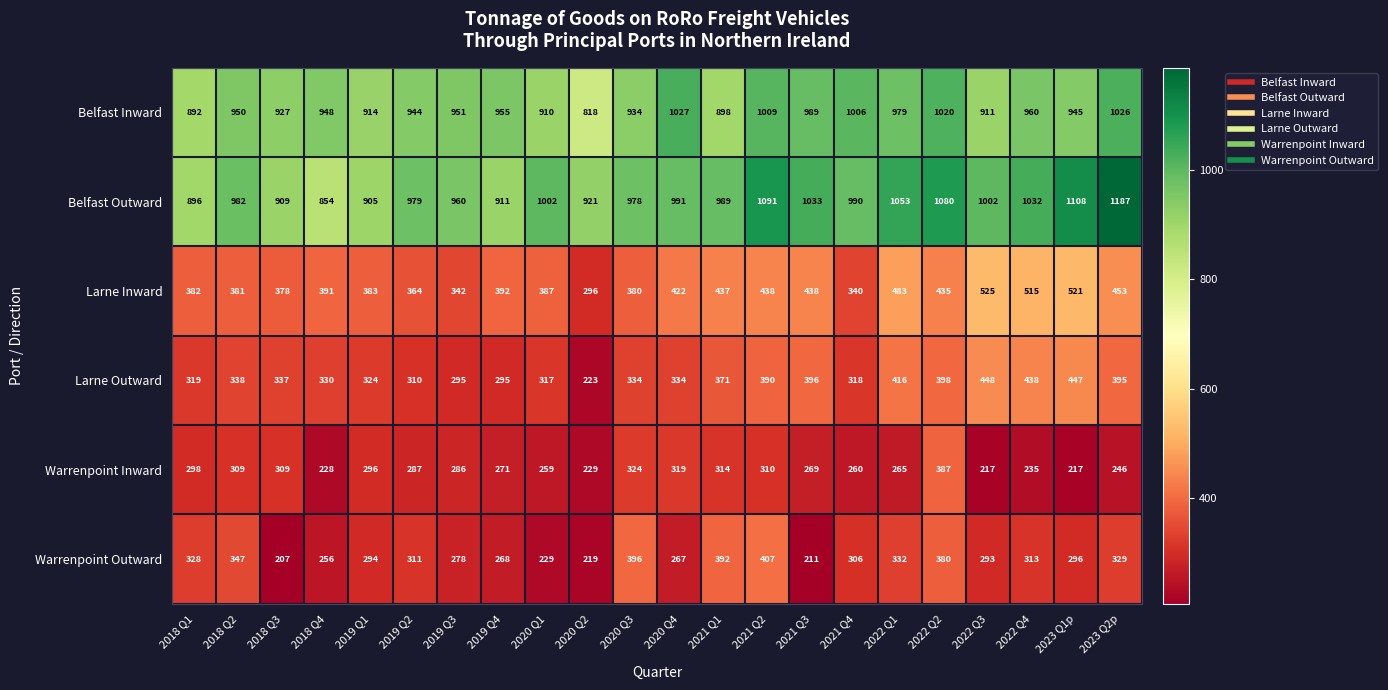

Which series has the largest total across all categories?

Belfast Outward